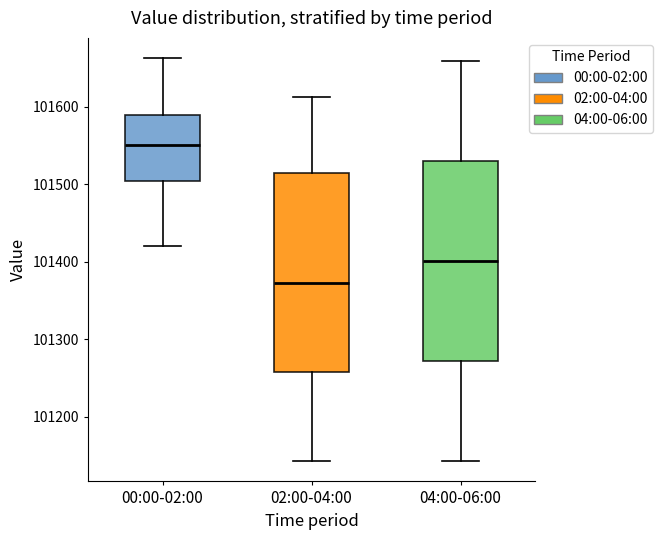

Reading left to right, read every box against the y-axis: the position of its median line, the range the box covers, and the ends of its whiskers. The values are not printed on the chart, so give them approximately, as read against the axis.

00:00-02:00: median 101550, box 101500 to 101590, whiskers 101420 to 101660
02:00-04:00: median 101370, box 101260 to 101510, whiskers 101140 to 101610
04:00-06:00: median 101400, box 101270 to 101530, whiskers 101140 to 101660